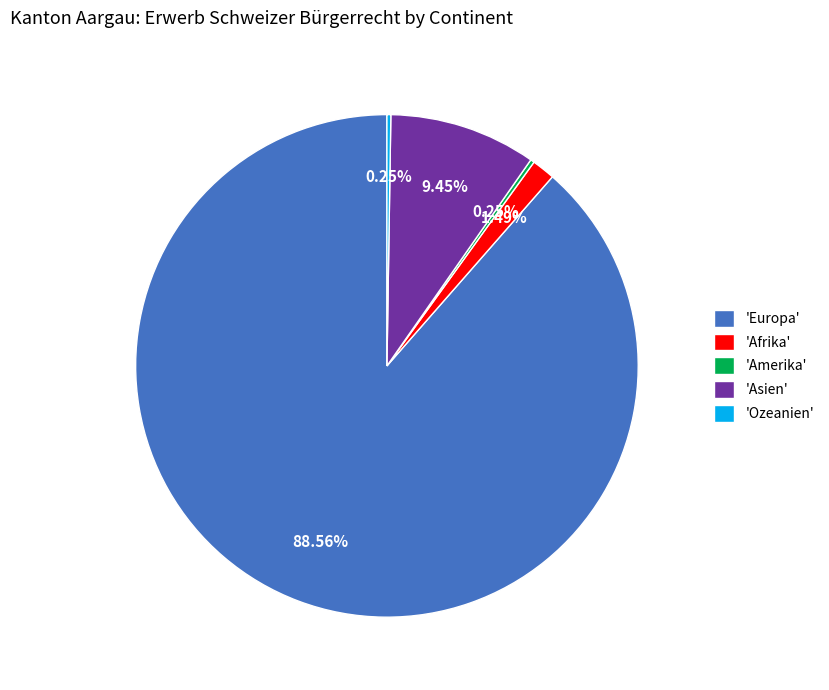

Is there any slice that represents more than half of the pie?

Yes